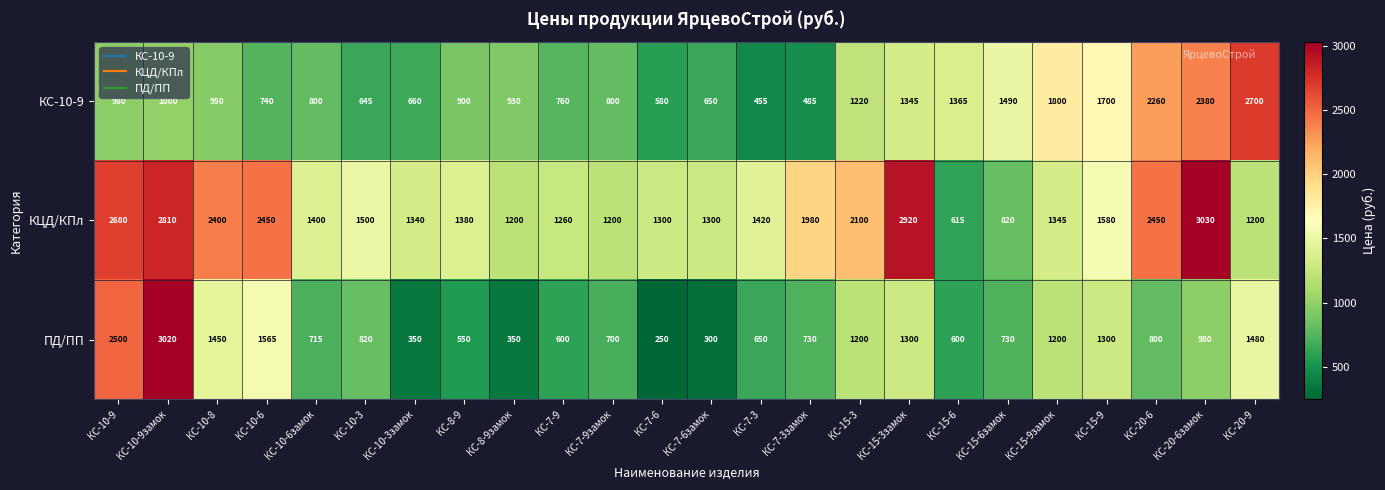

Is it true that КС-10-9 equals 580 at КС-7-6?

True